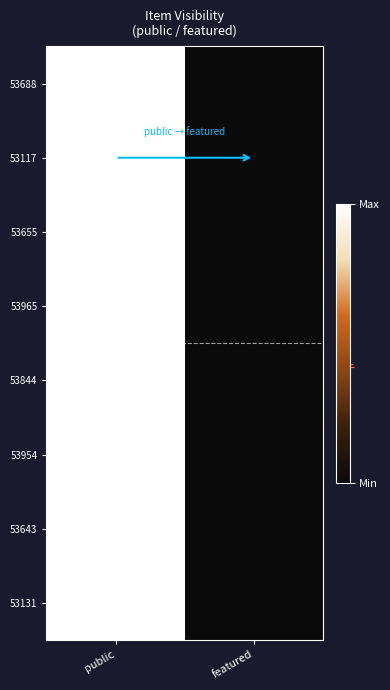

List the series in order of their peak value, highest first.

53688, 53117, 53655, 53965, 53844, 53954, 53643, 53131